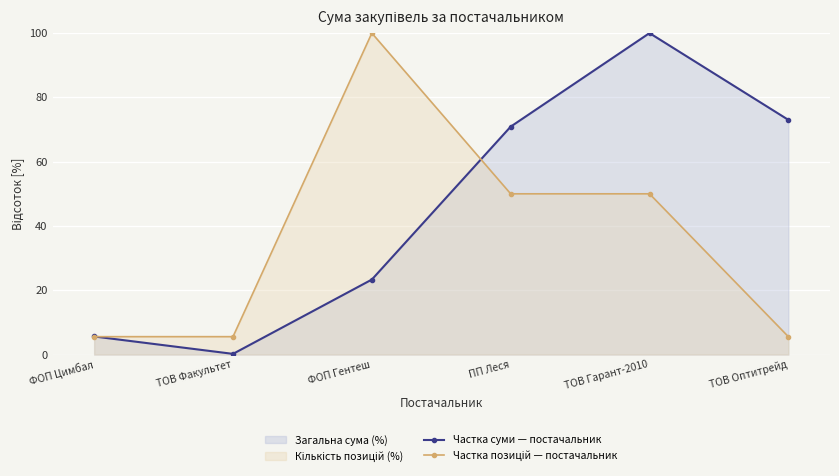

What value does the Частка суми — постачальник series have at ФОП Гентеш?

23.3